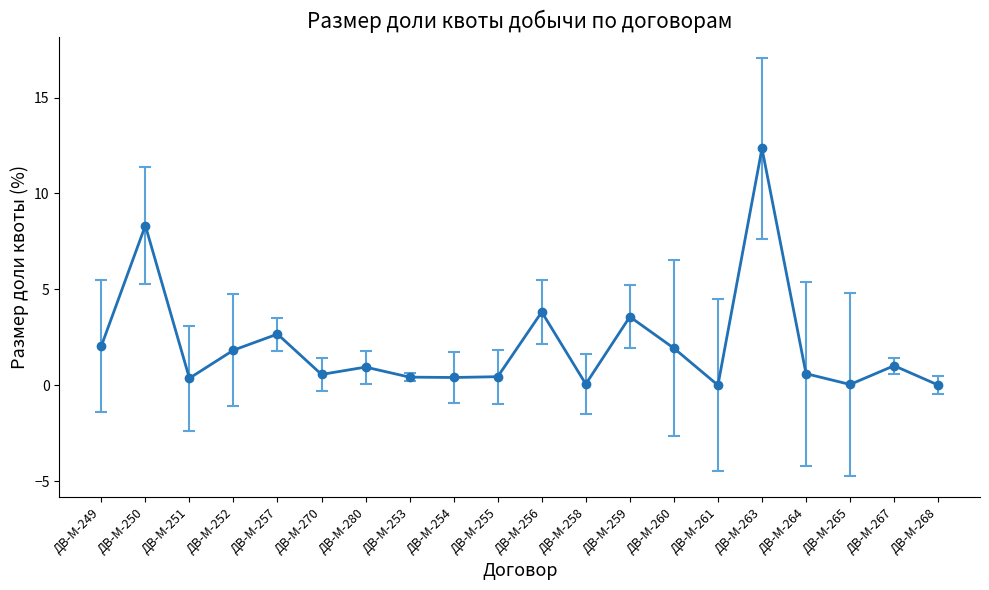

True or false: there are more than 2 points higher than both neighbors.

True